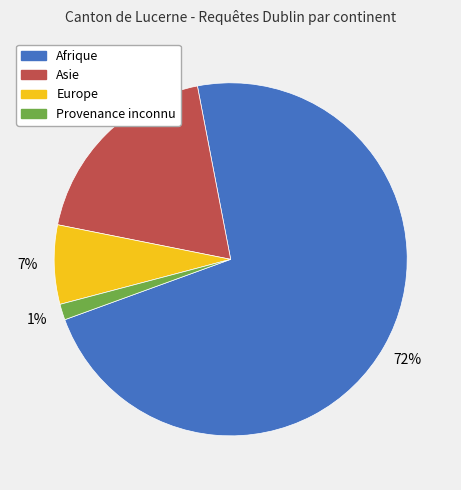

Which category accounts for the majority?

Afrique